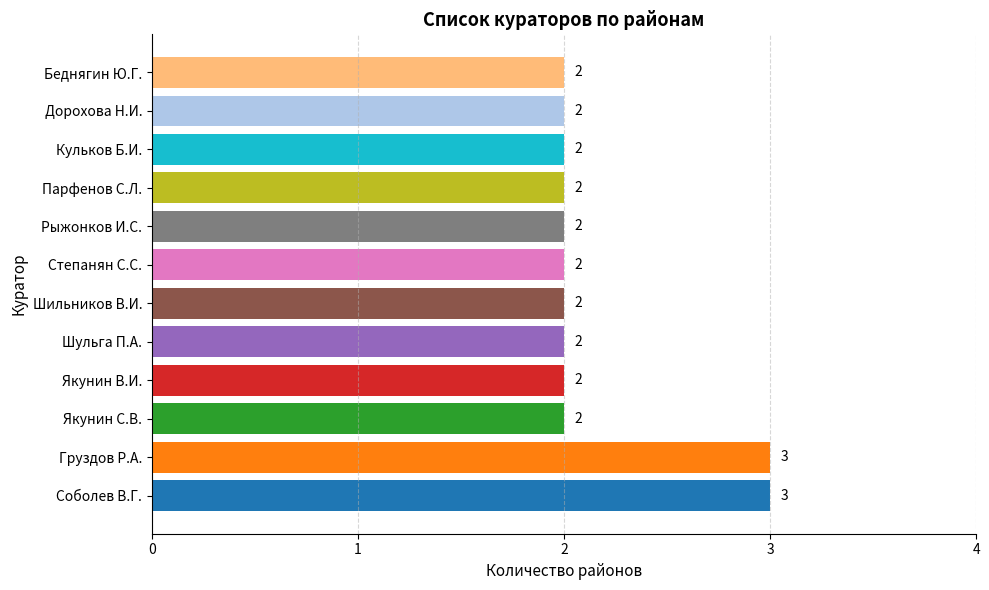

What is the difference between the second highest and second lowest values?

1